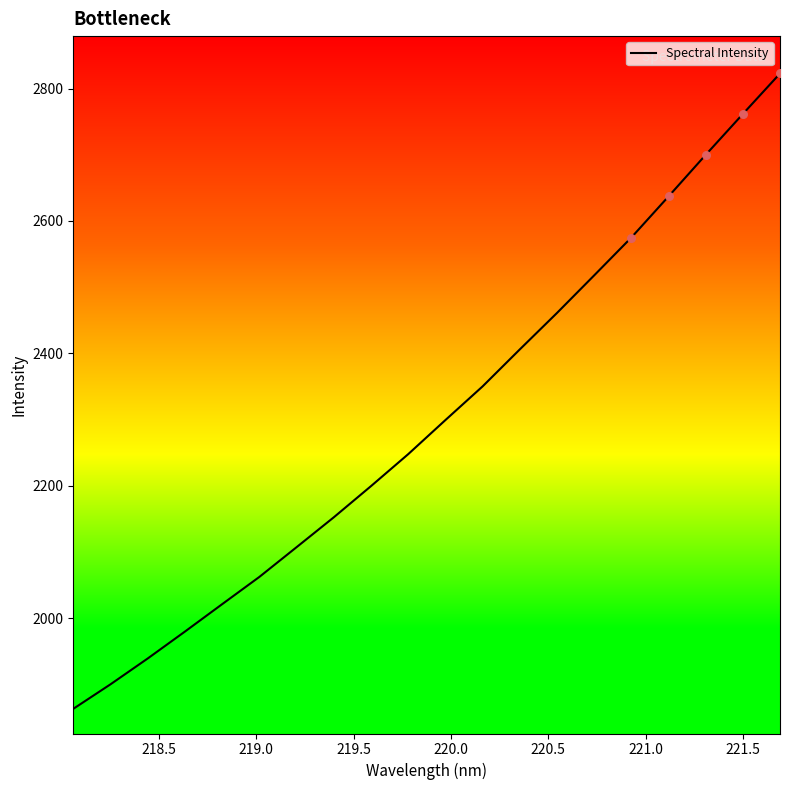

What is the maximum value shown in the chart?

2822.8